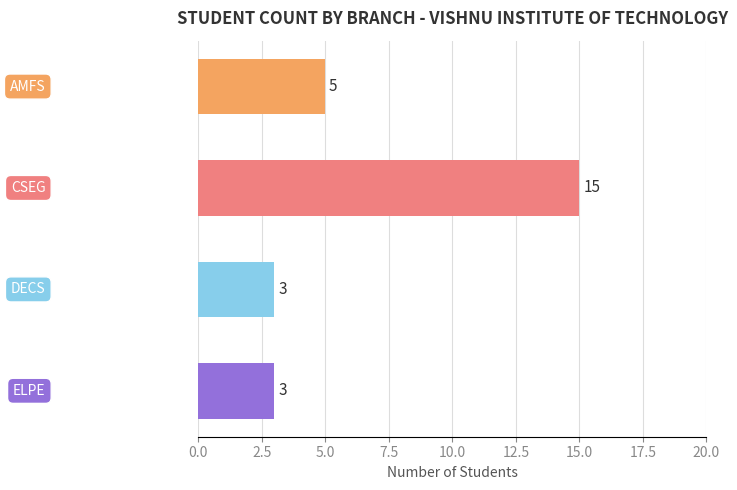

Reading bottom to top, what are all the values shown in this chart?

3	3	15	5